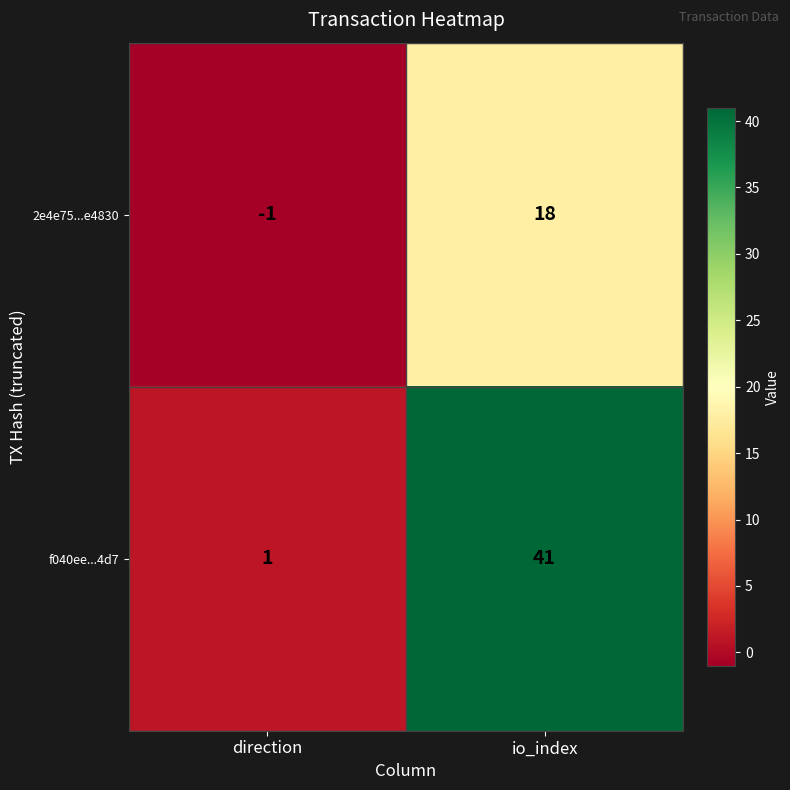

What is the smallest value displayed?

-1